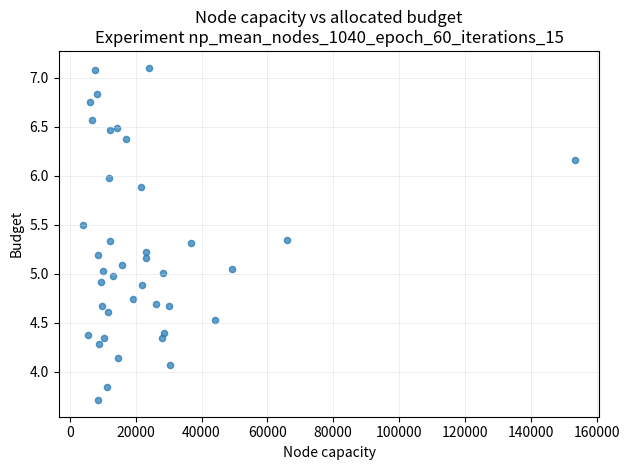

What is the range of Y values (max minus min)?

3.4